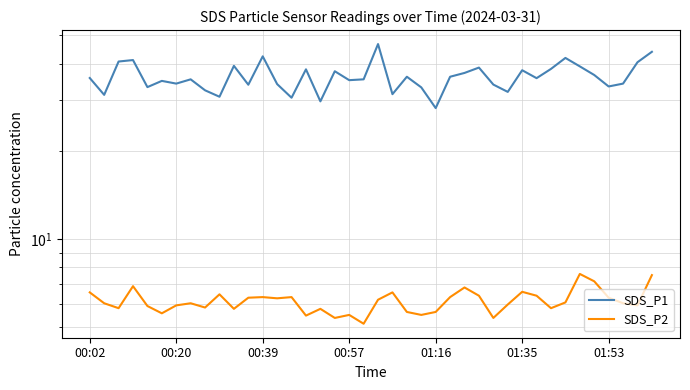

Count the number of data series in this chart.

2